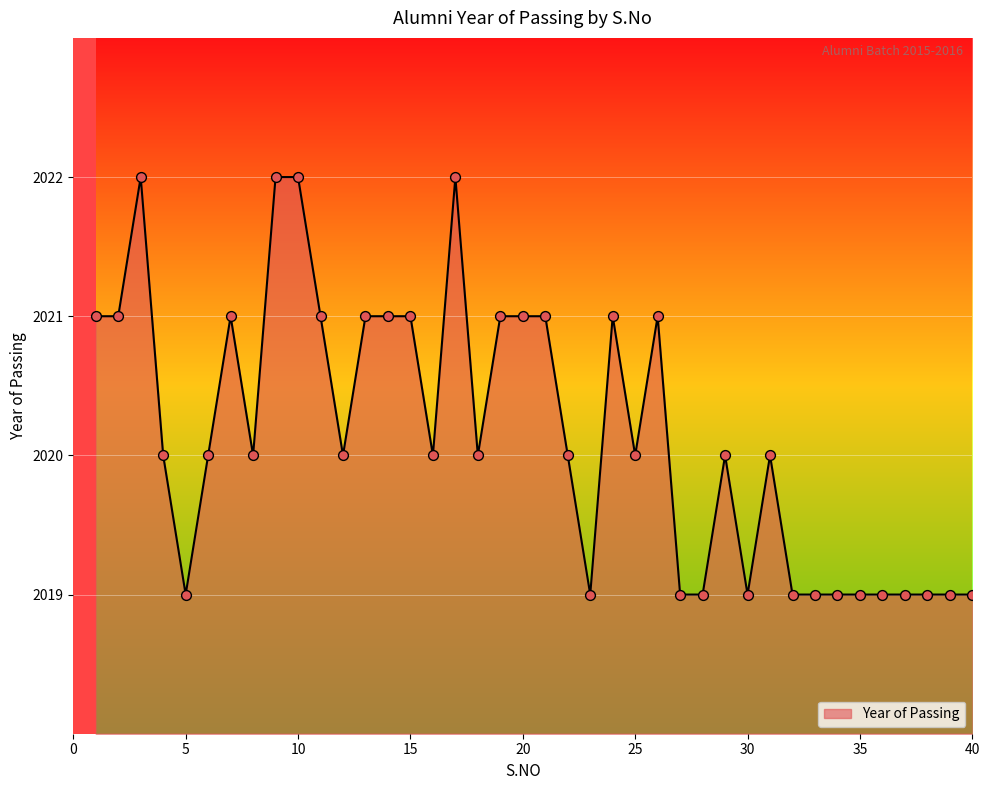

What is the minimum value shown in the chart?

2019